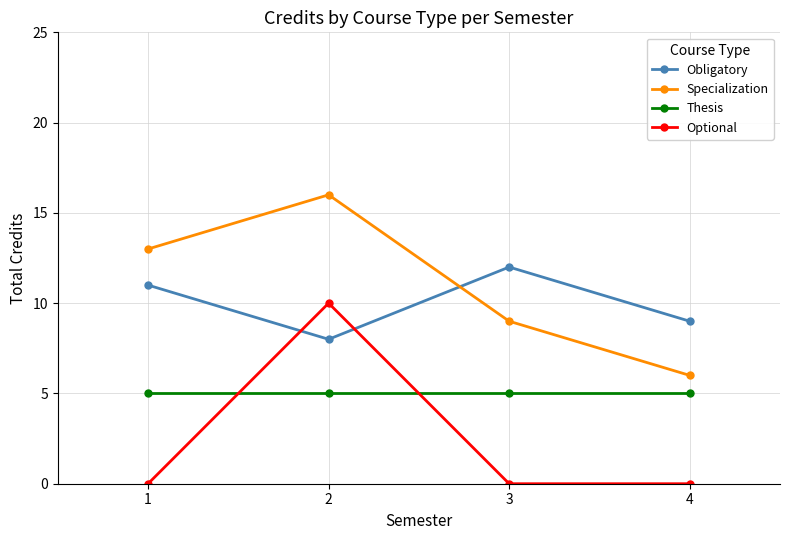

How many distinct data groups are displayed?

4